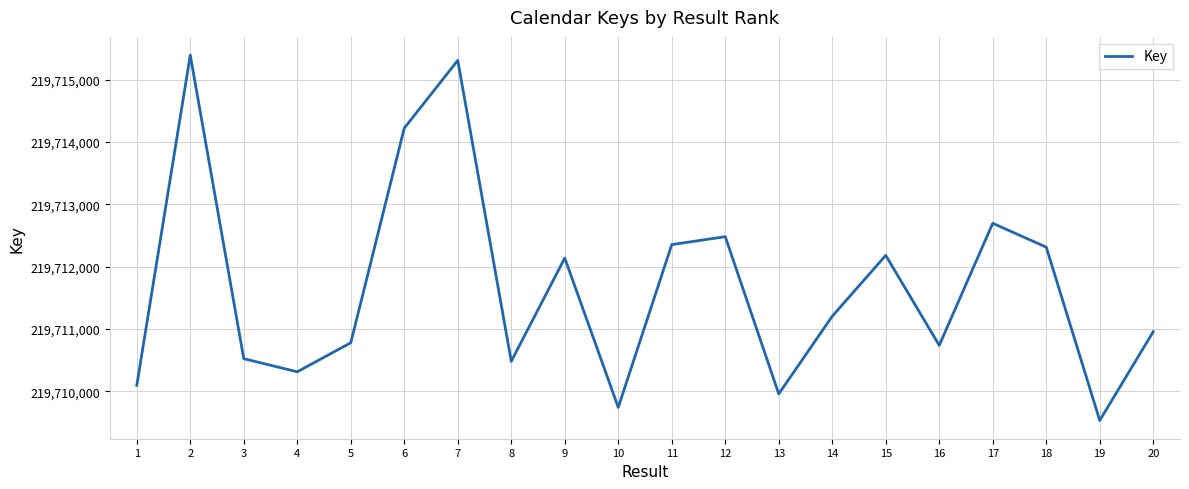

What is the change in value from 12 to 15?

-300